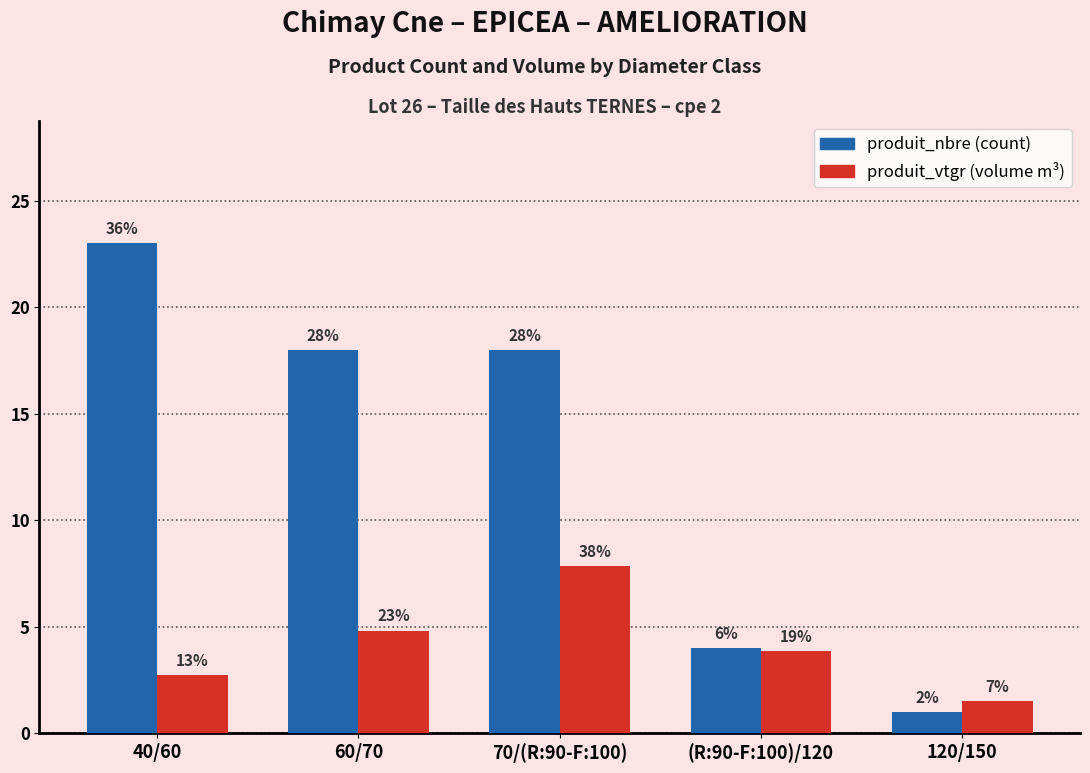

Does the chart contain any negative values?

No